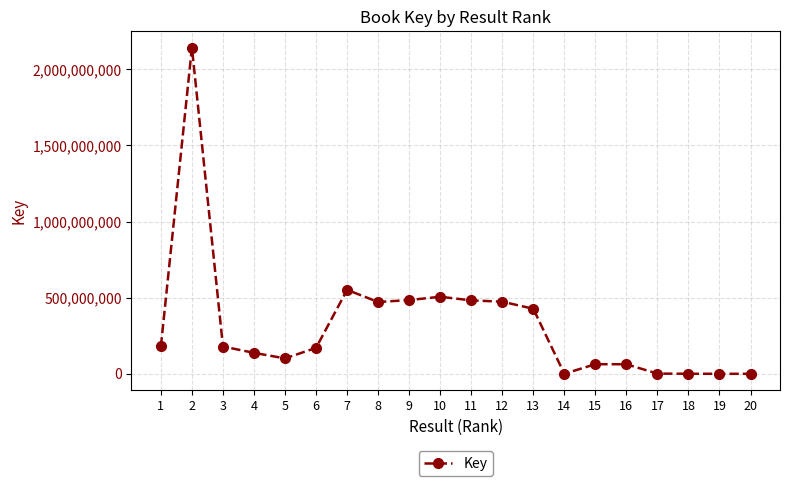

What is the greatest value displayed?

2142271960